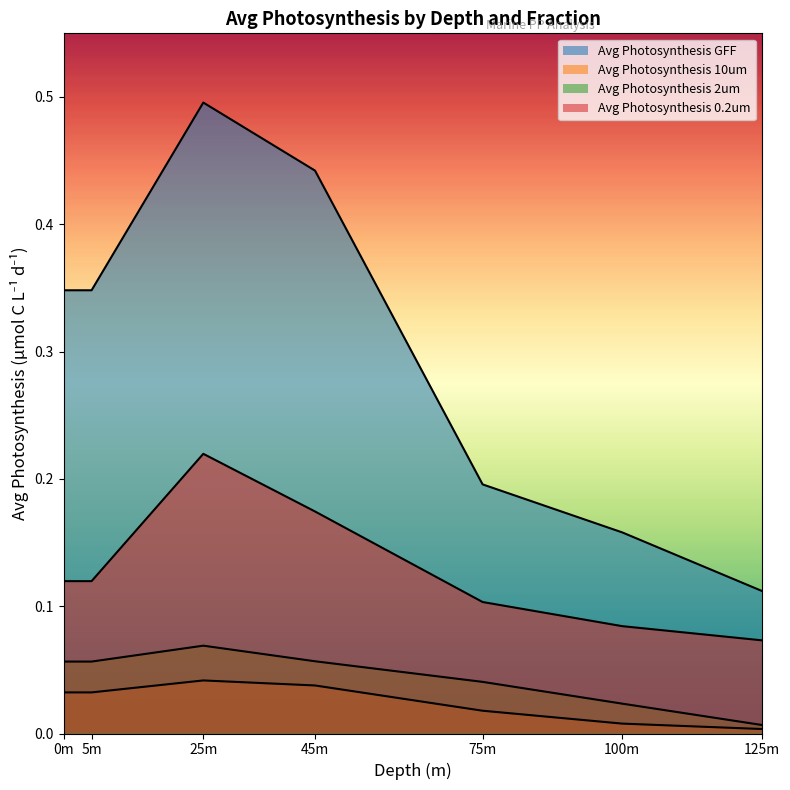

True or false: Avg Photosynthesis GFF and Avg Photosynthesis 2um cross at least once.

False